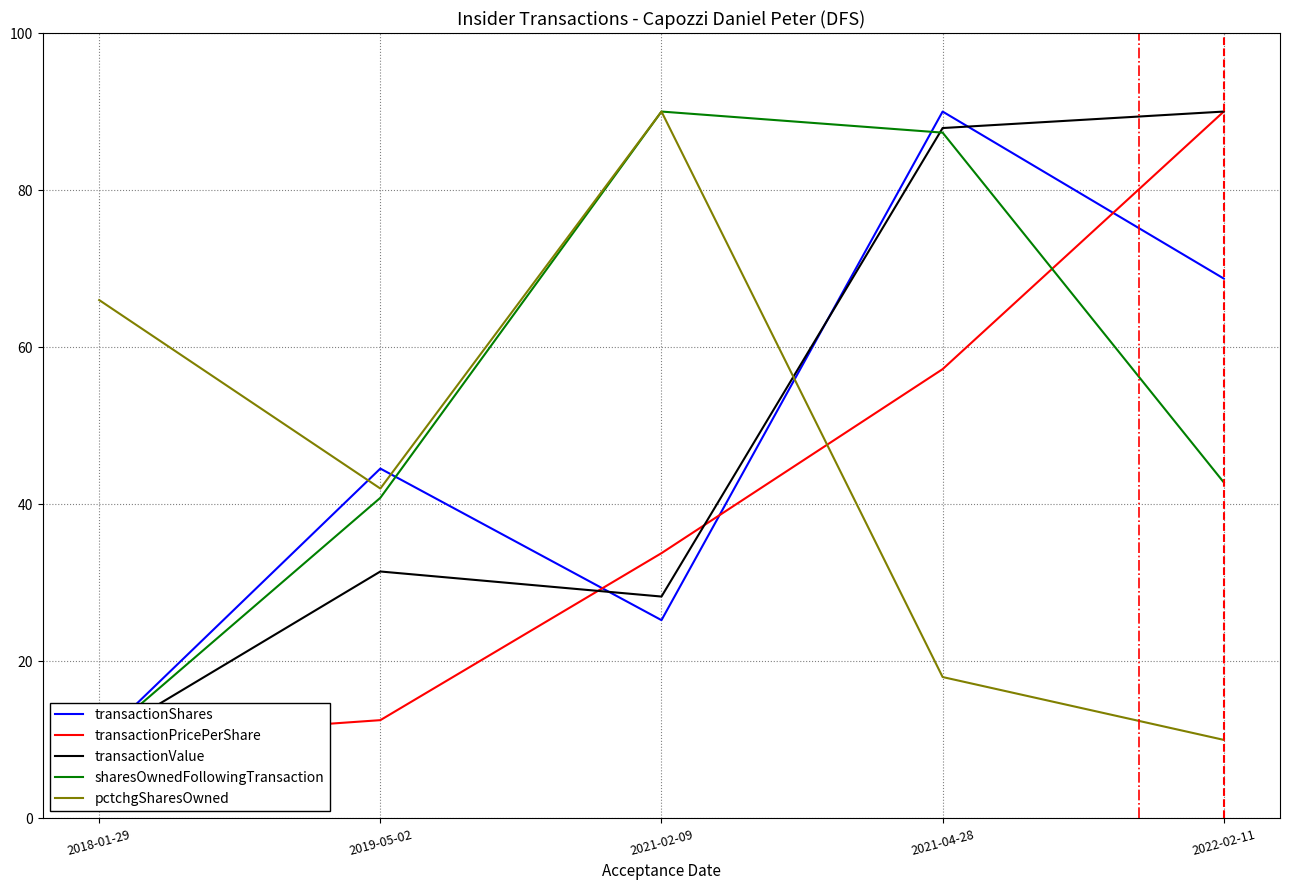

What is the label of the 5th point from the left?

2022-02-11